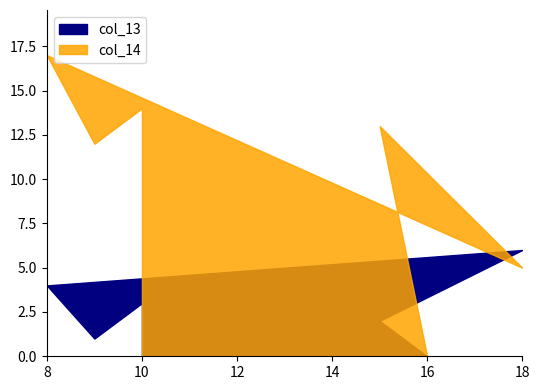

The col_13 series shows 2.4 at 0. True or false?

False